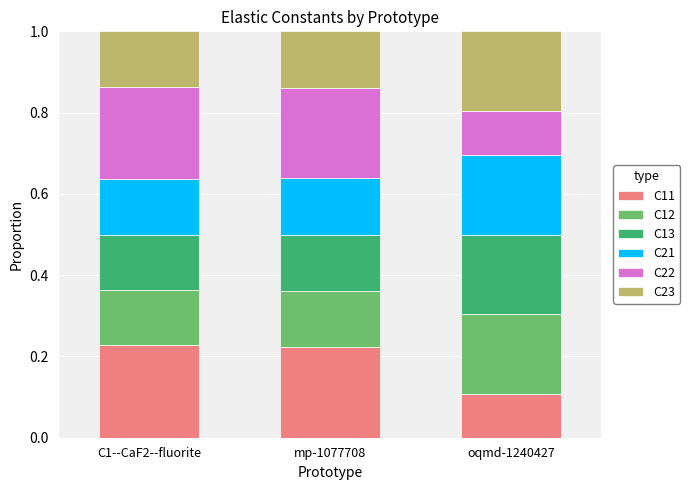

What is the total value across all series at oqmd-1240427?

1.0